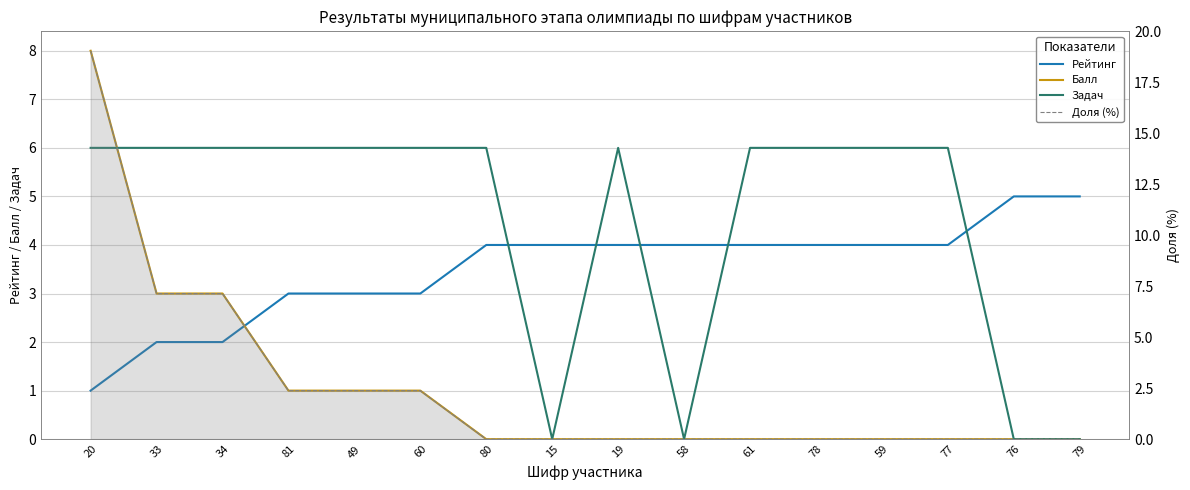

How many lines are shown in the chart?

4